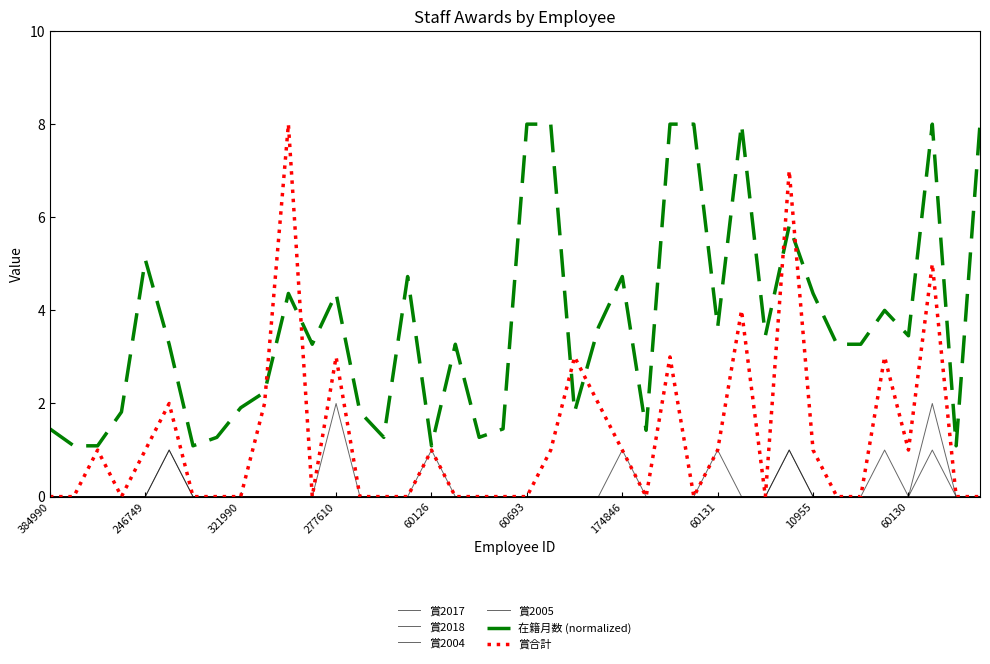

Is this an area chart (filled region under the line)?

No